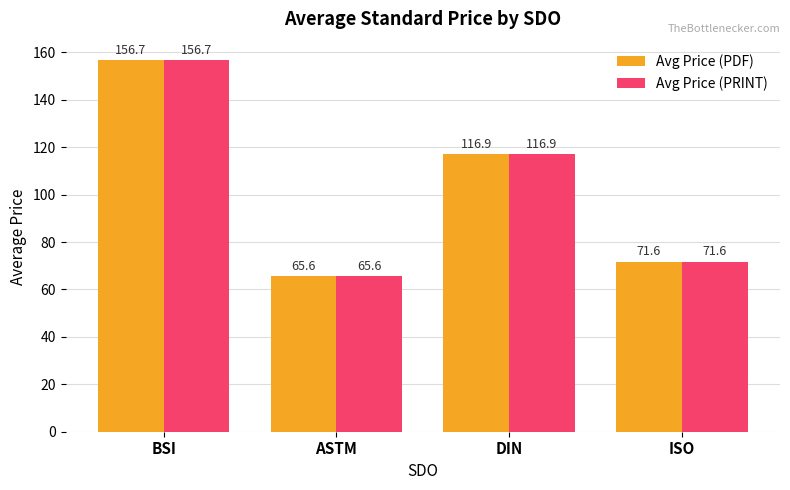

Which category has the highest value across all series?

BSI